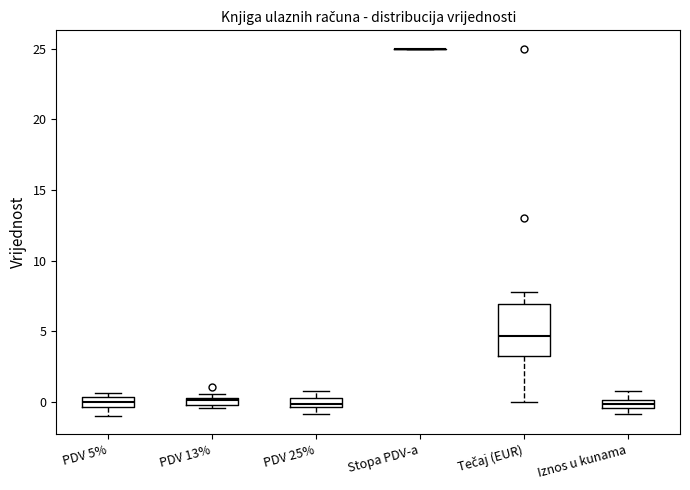

Which box is the tallest, from its lower edge to its upper edge?

Tečaj (EUR)